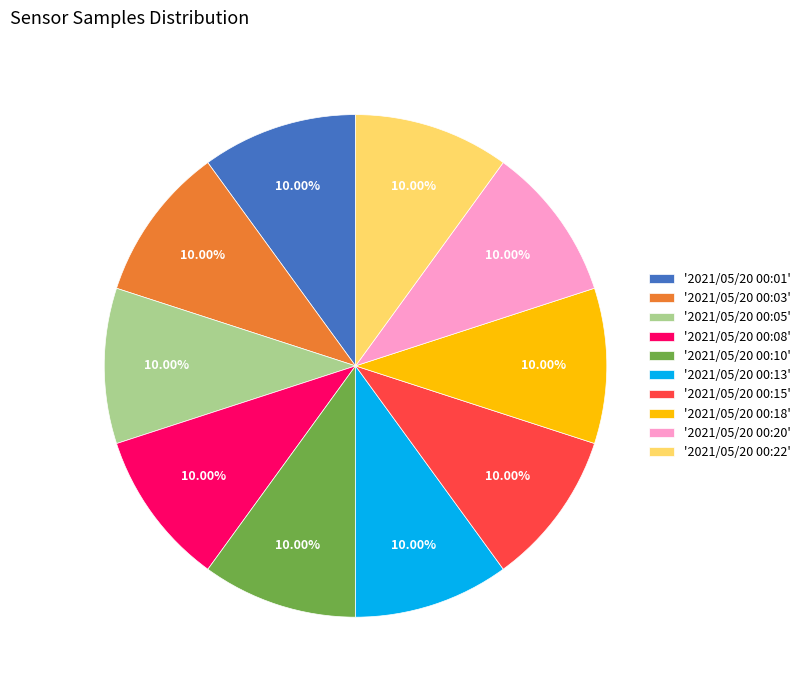

Approximately how many times larger is the value at '2021/05/20 00:22' compared to '2021/05/20 00:15'?

1.0